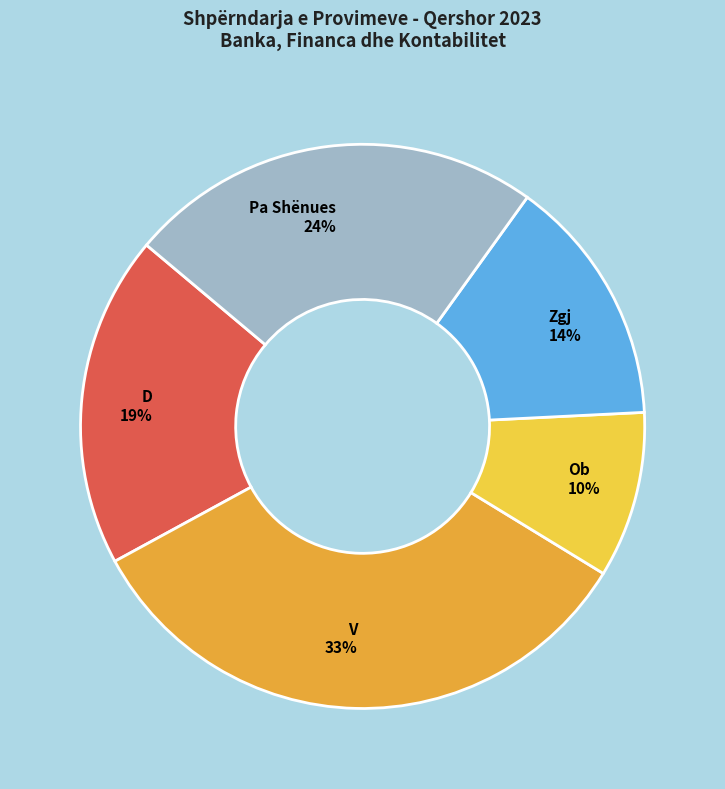

What percentage is the D slice, to the nearest percent?

19%